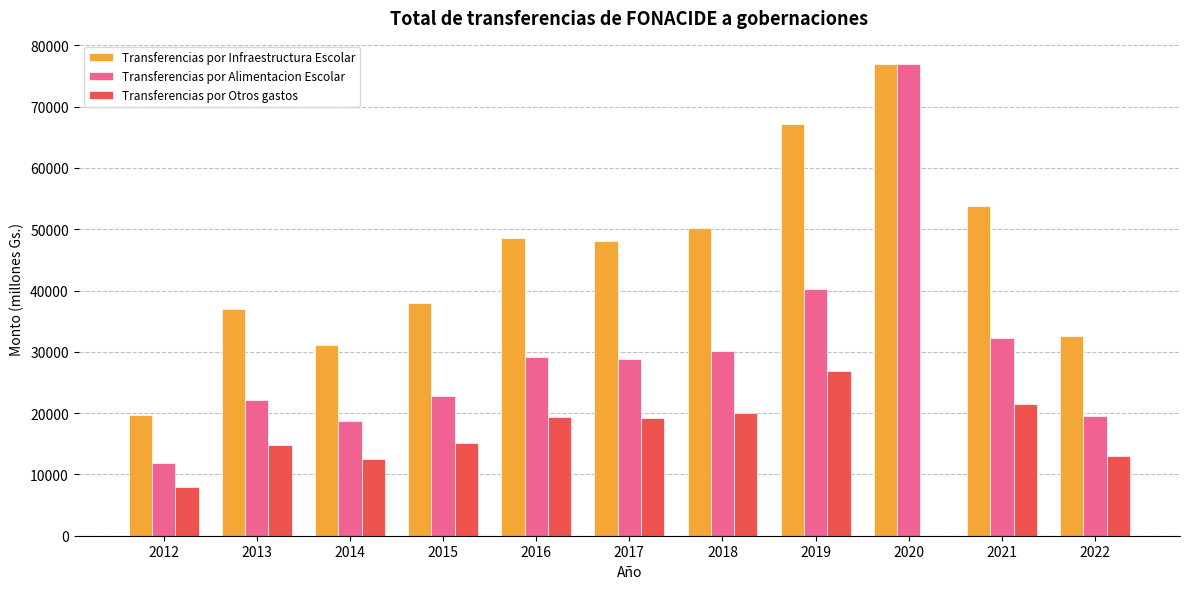

What is the approximate value of Transferencias por Infraestructura Escolar at 2019?

67094.0